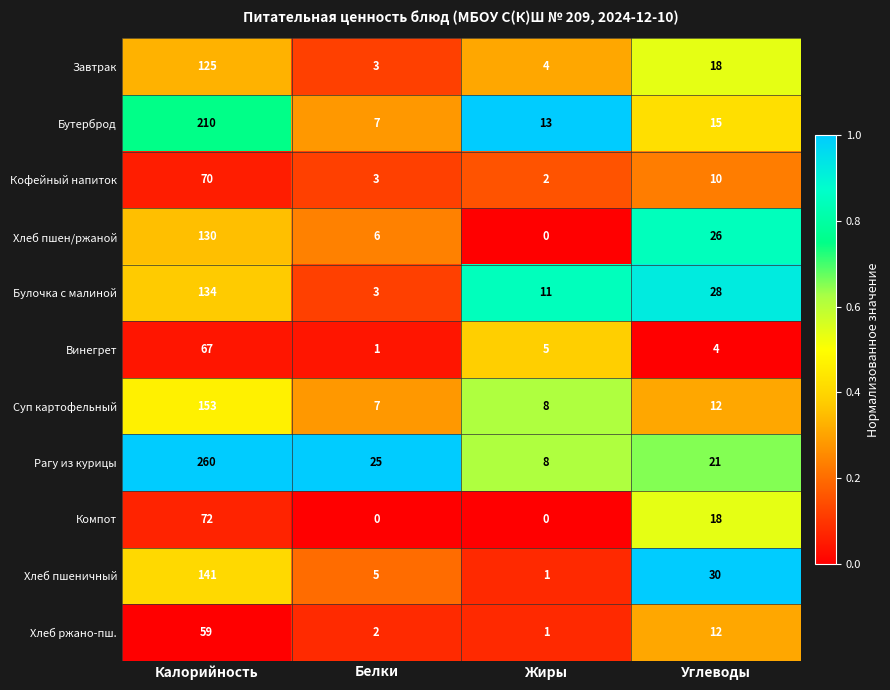

How many data points does each series have?

4